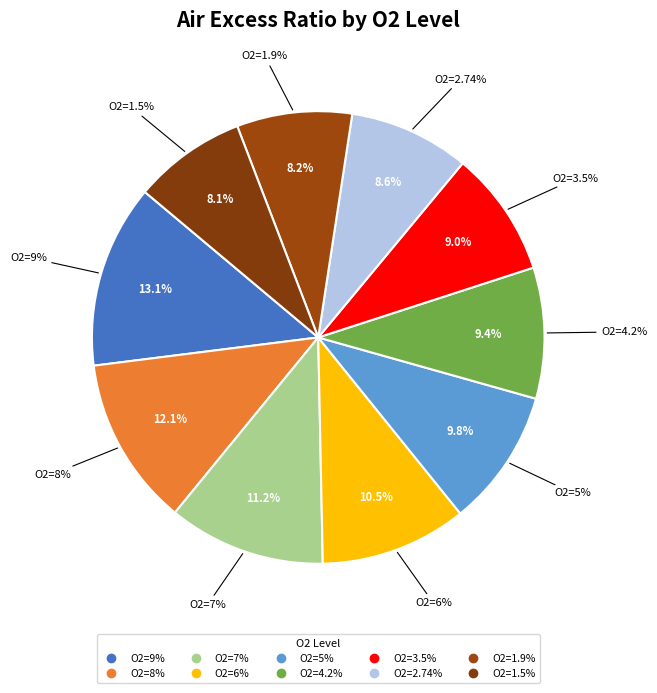

Do O2=5% and O2=4.2% together represent more than half of the pie?

No